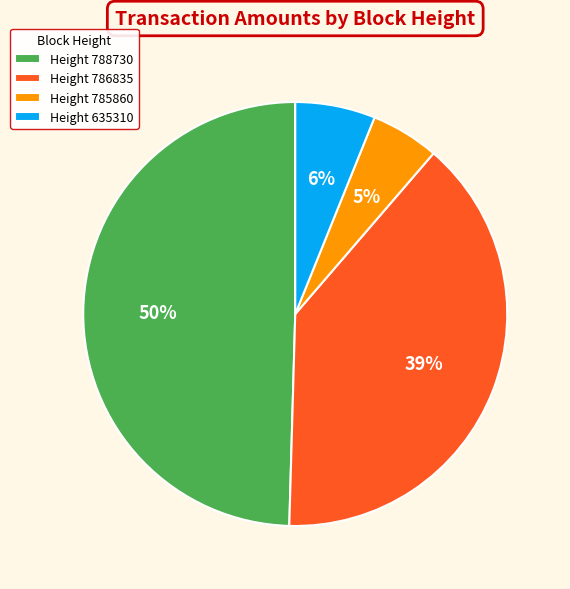

To the nearest percent, what portion does Height 788730 represent?

50%